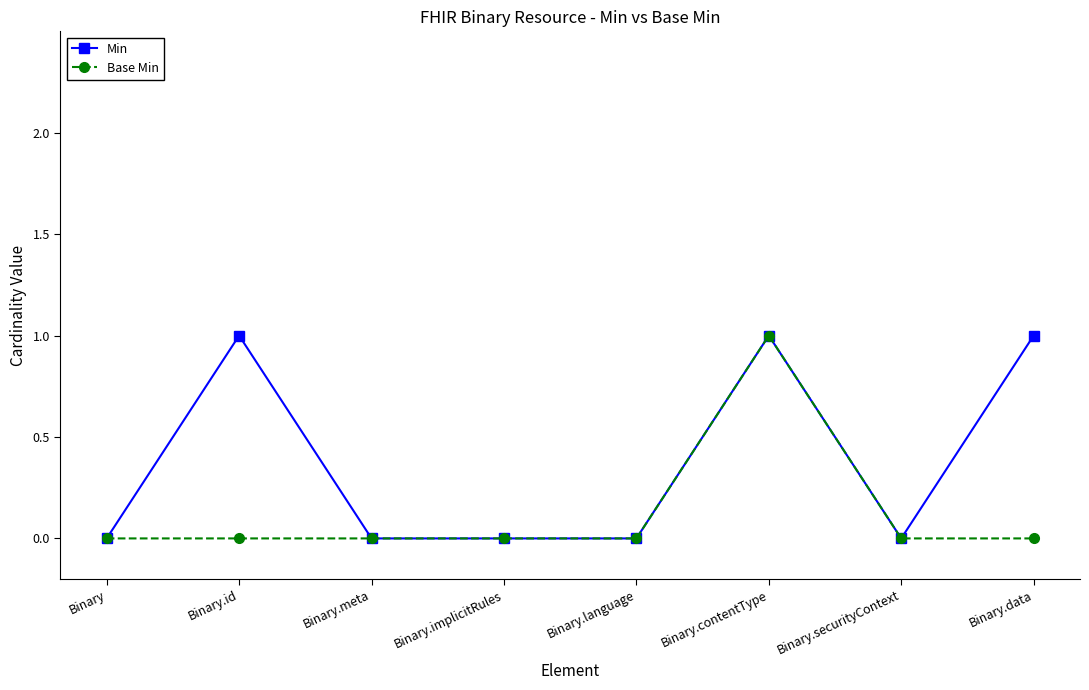

At Binary.id, list the series in order from largest to smallest.

Min, Base Min